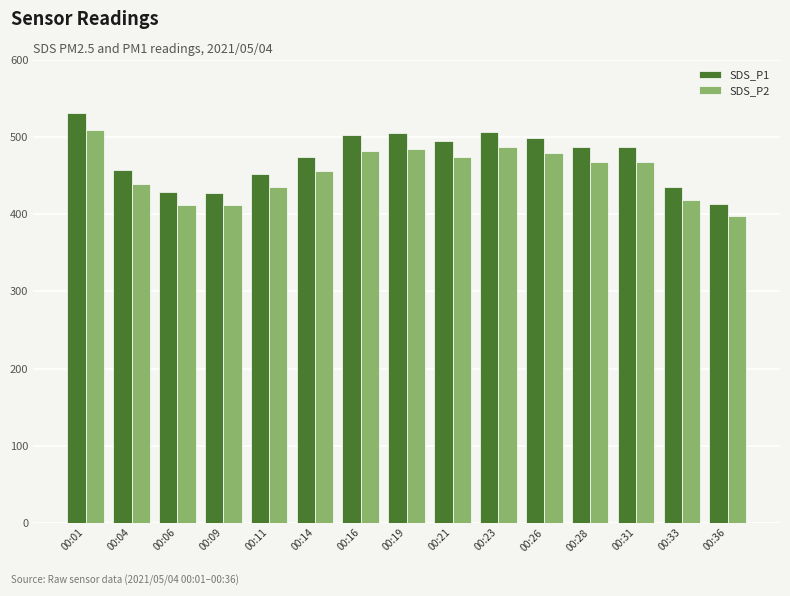

Between 00:19 and 00:28, which series saw the biggest shift?

SDS_P1